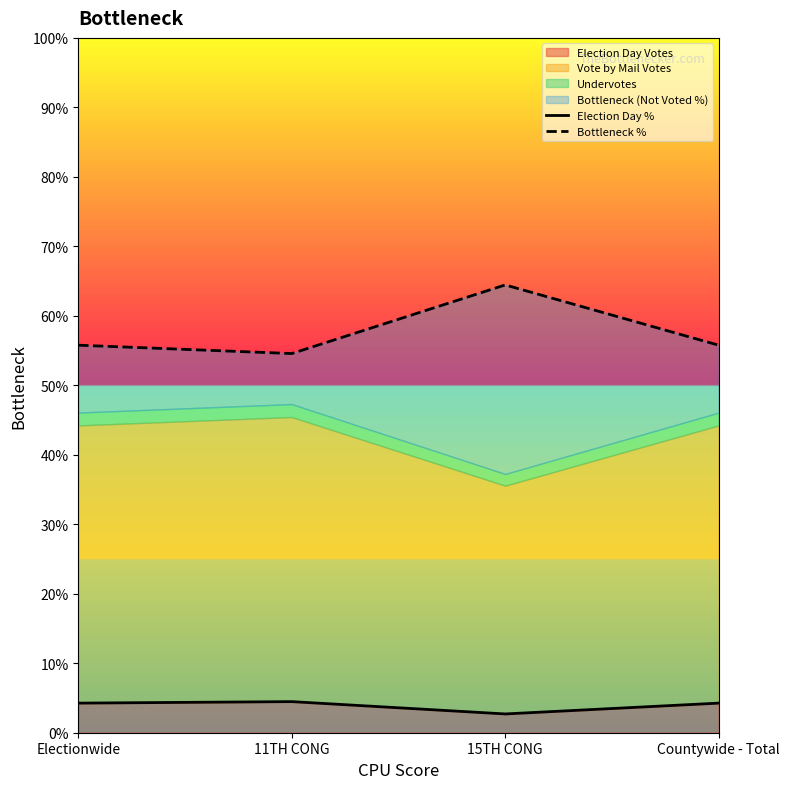

Which category has the highest value in the Bottleneck % series?

15TH CONG